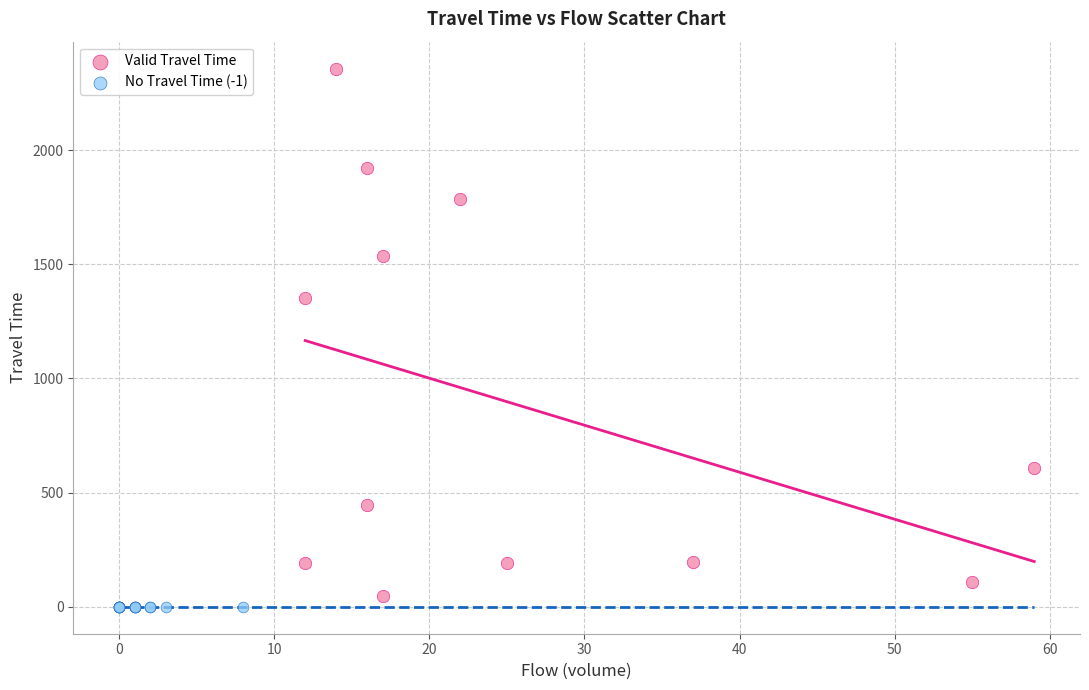

Which series contains the highest Y value?

Valid Travel Time